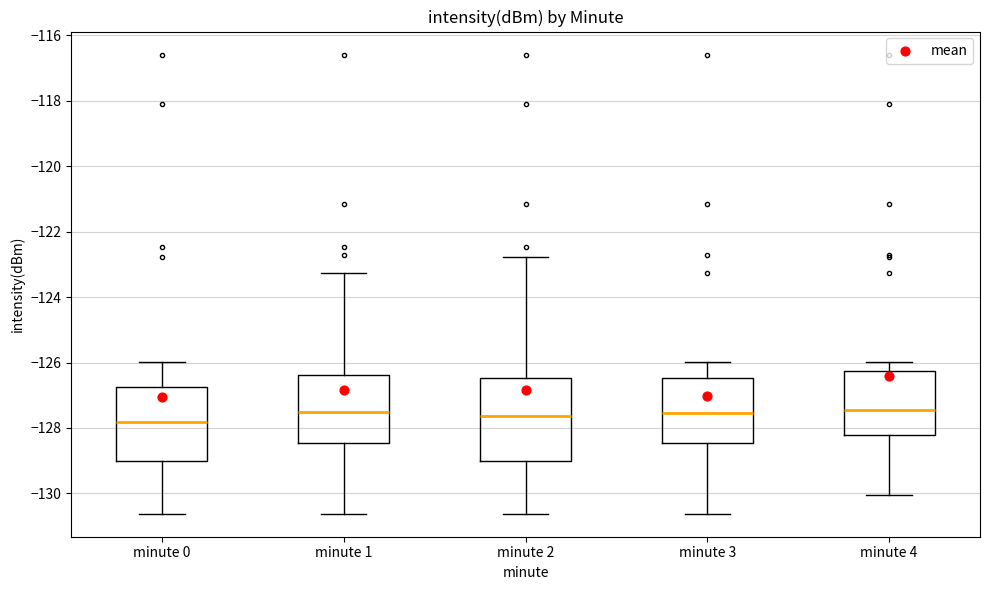

Which box is the tallest, from its lower edge to its upper edge?

minute 2